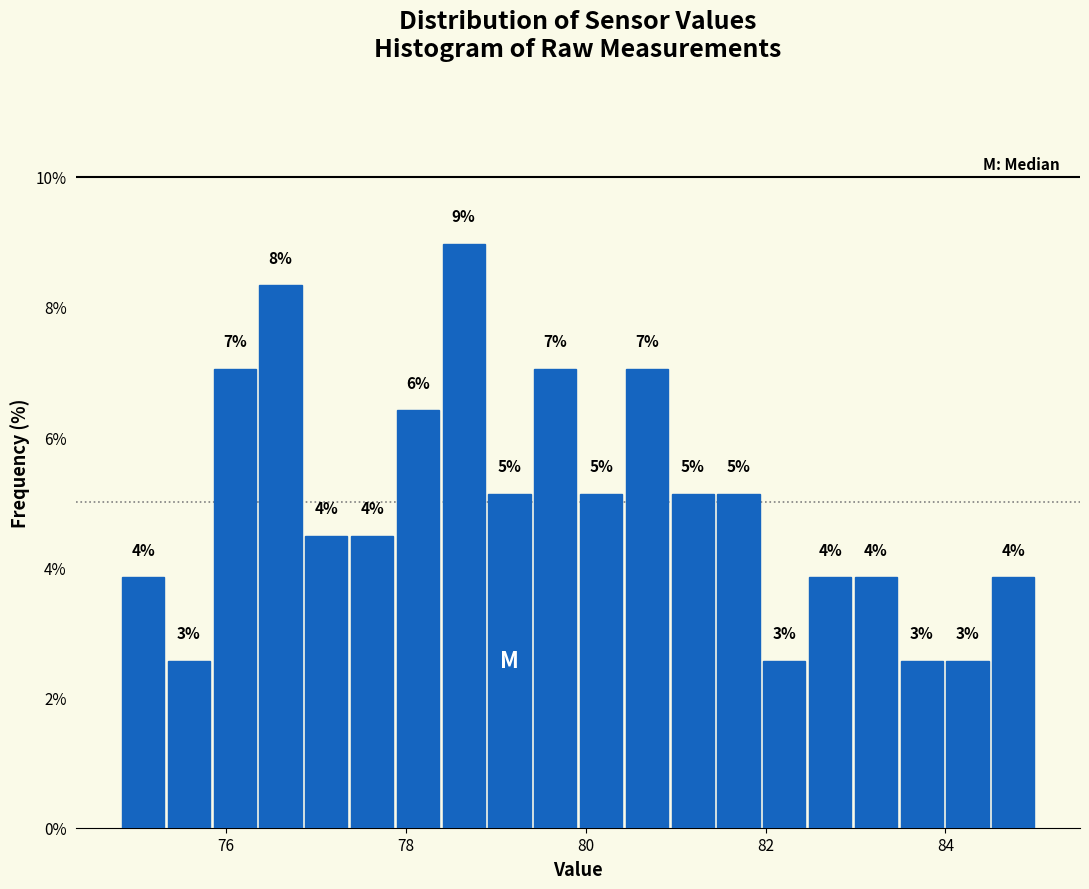

Read against the x-axis, roughly where is the centre of the tallest bar?

78.6